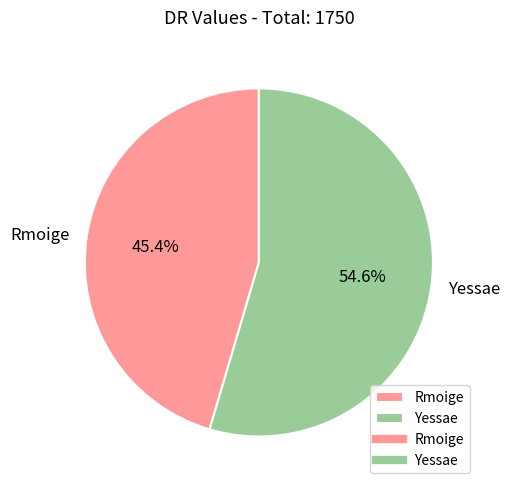

How many segments does this pie chart have?

2